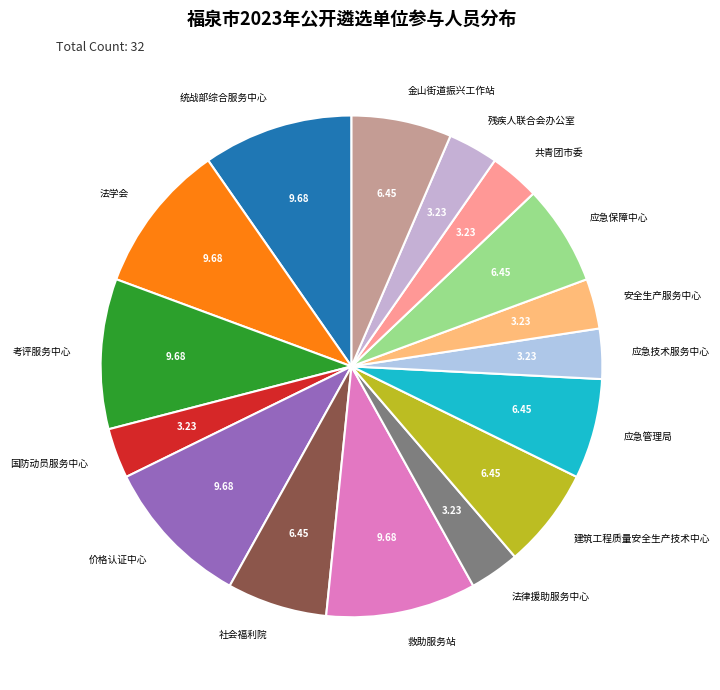

Does 统战部综合服务中心 represent more than half of the total?

No